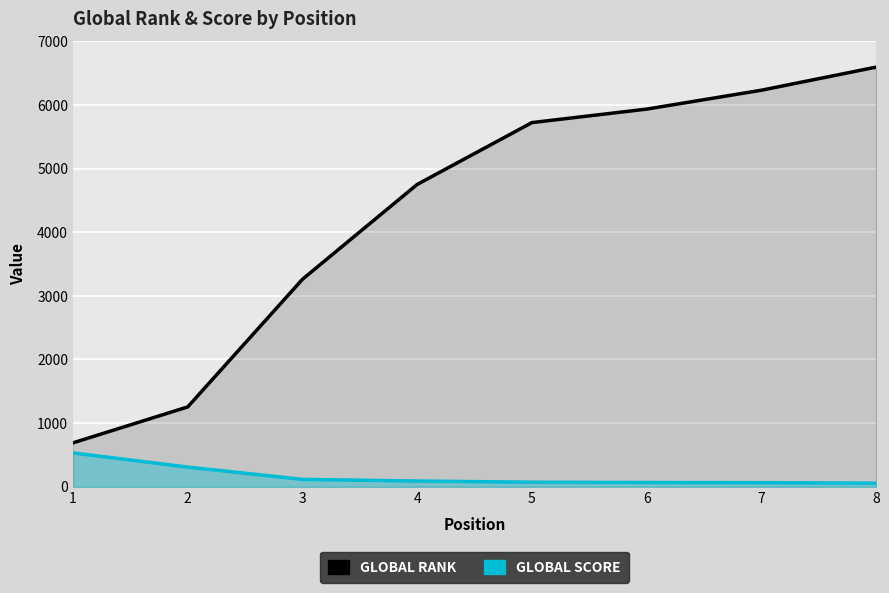

Where is Global Rank nearest to the value 3642?

3